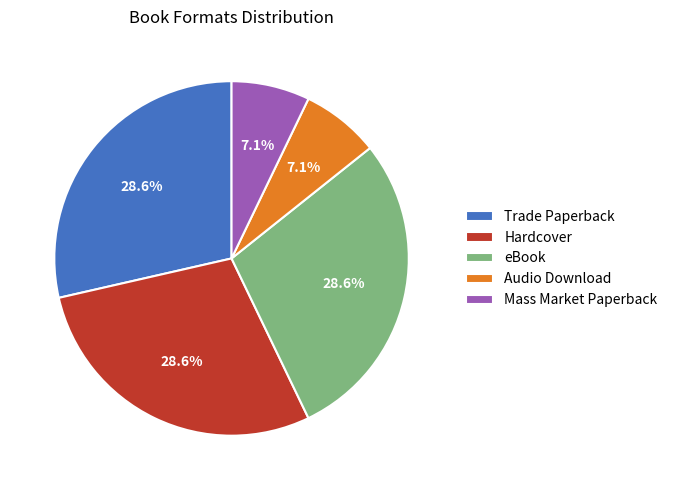

True or false: Hardcover accounts for 29% of the total.

True